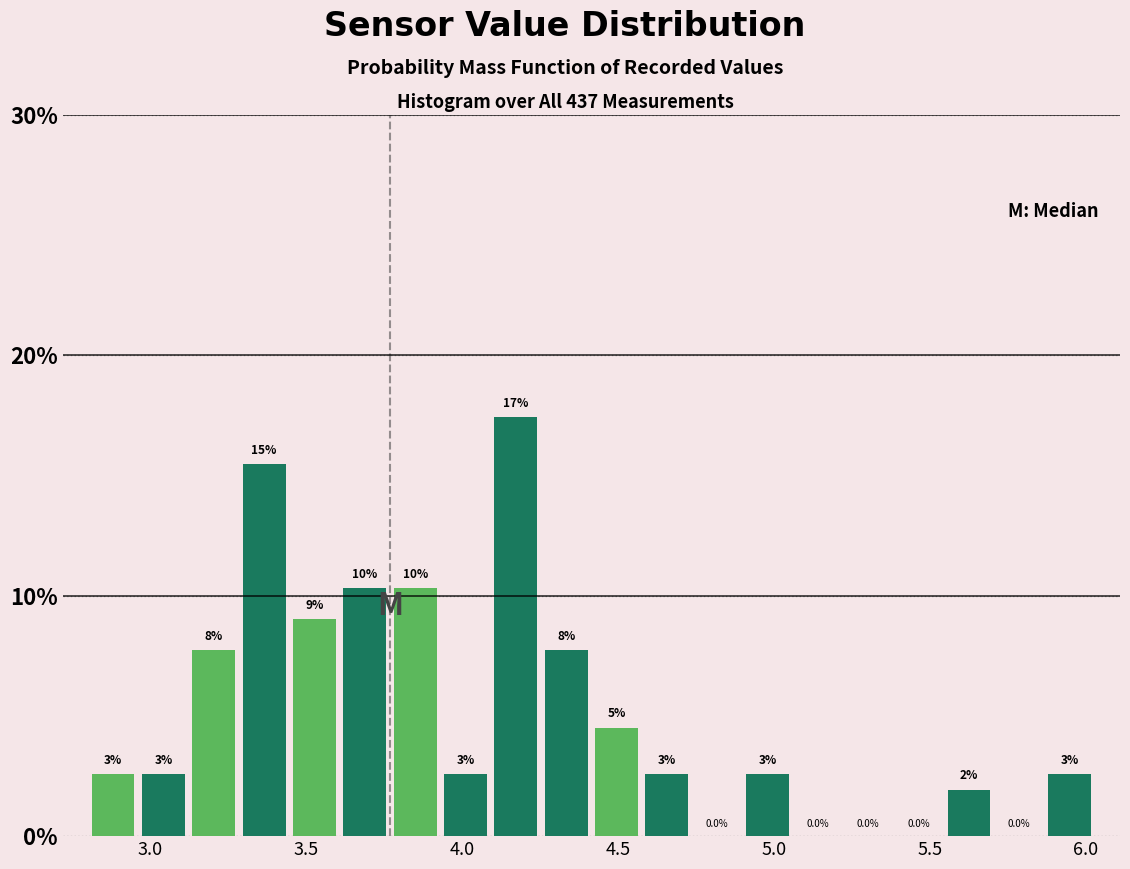

Read against the x-axis, roughly where is the centre of the tallest bar?

4.15